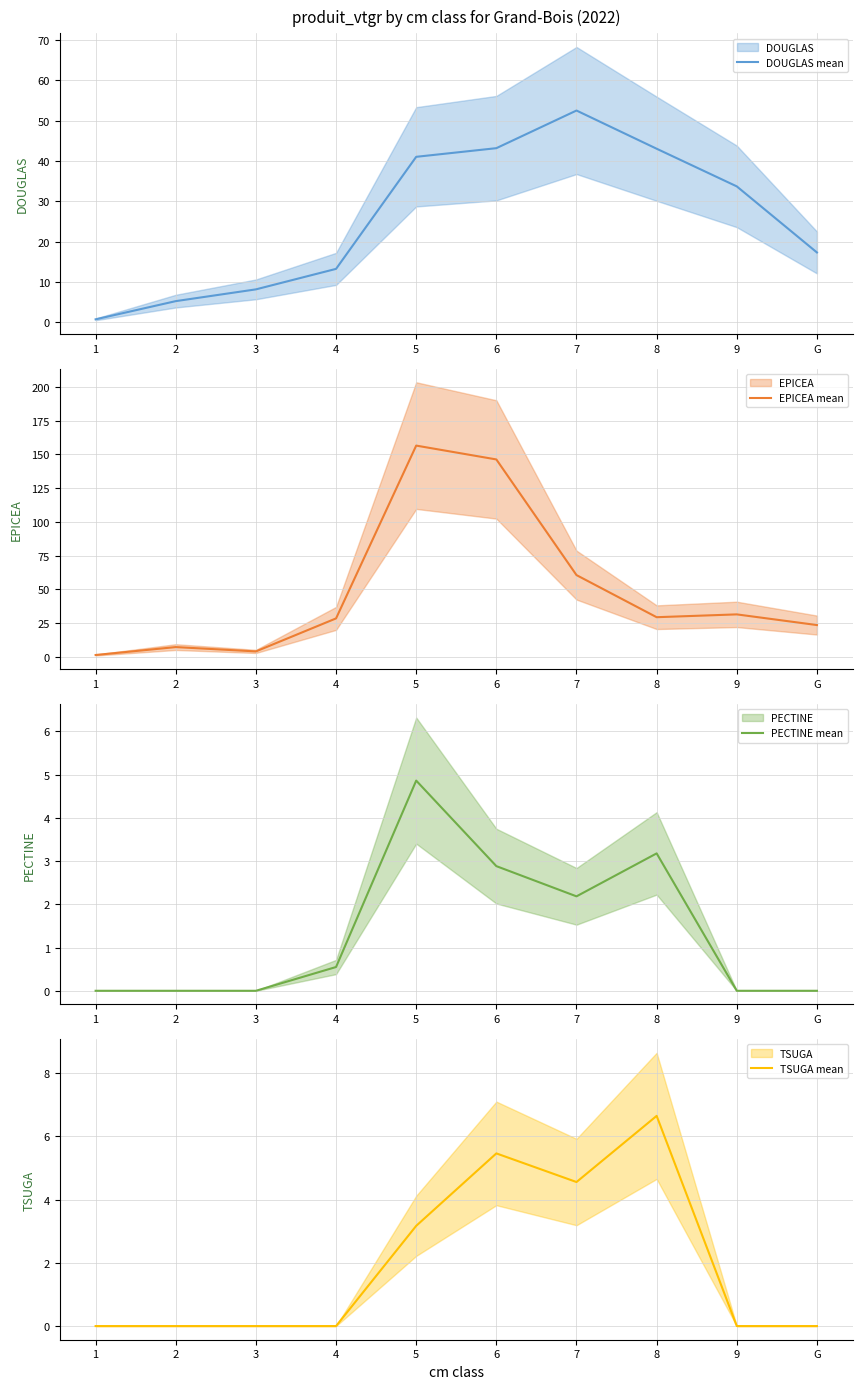

What are all the series names shown in the legend?

DOUGLAS mean, EPICEA mean, PECTINE mean, TSUGA mean